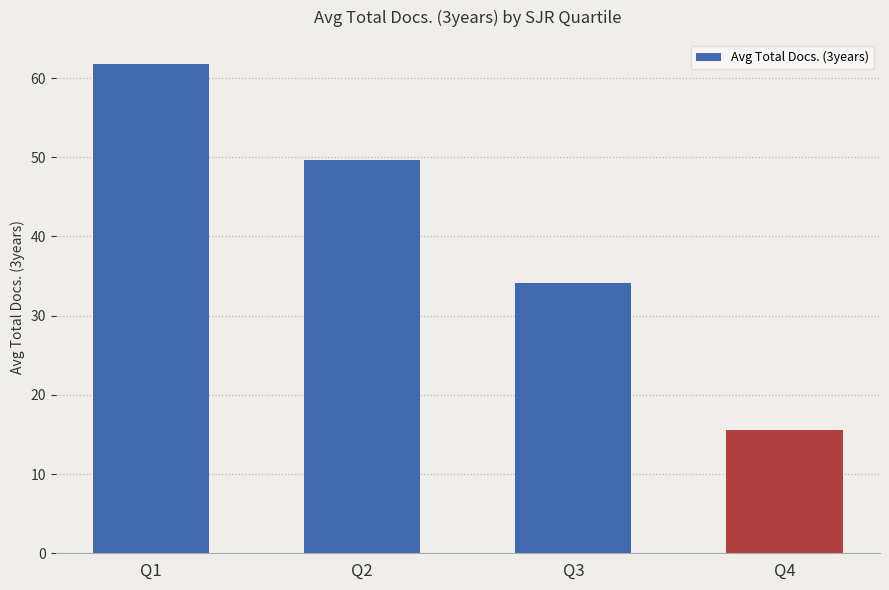

Rank the categories by value from lowest to highest.

Q4, Q3, Q2, Q1